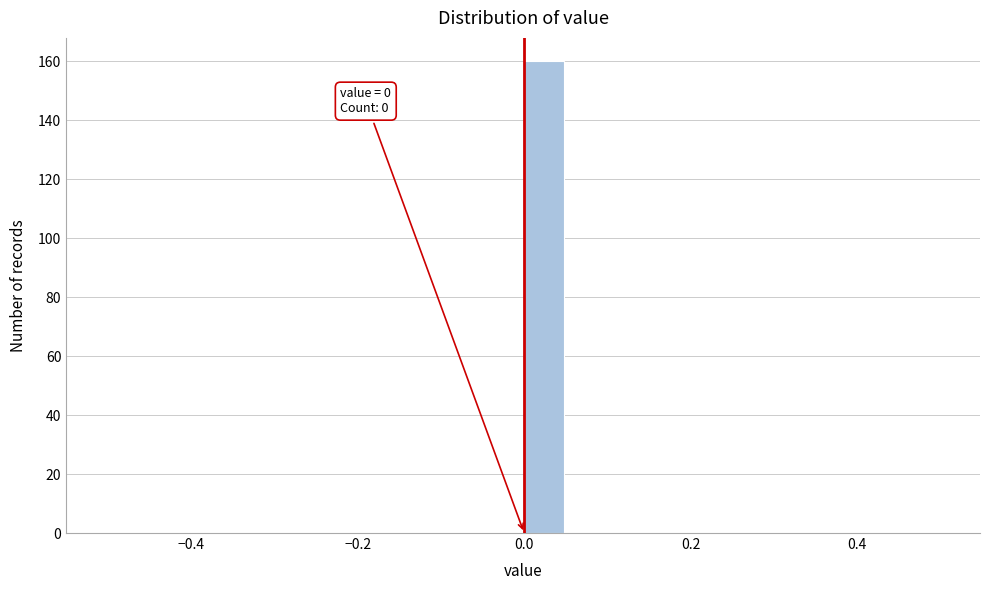

Read against the x-axis, roughly where is the centre of the tallest bar?

0.02